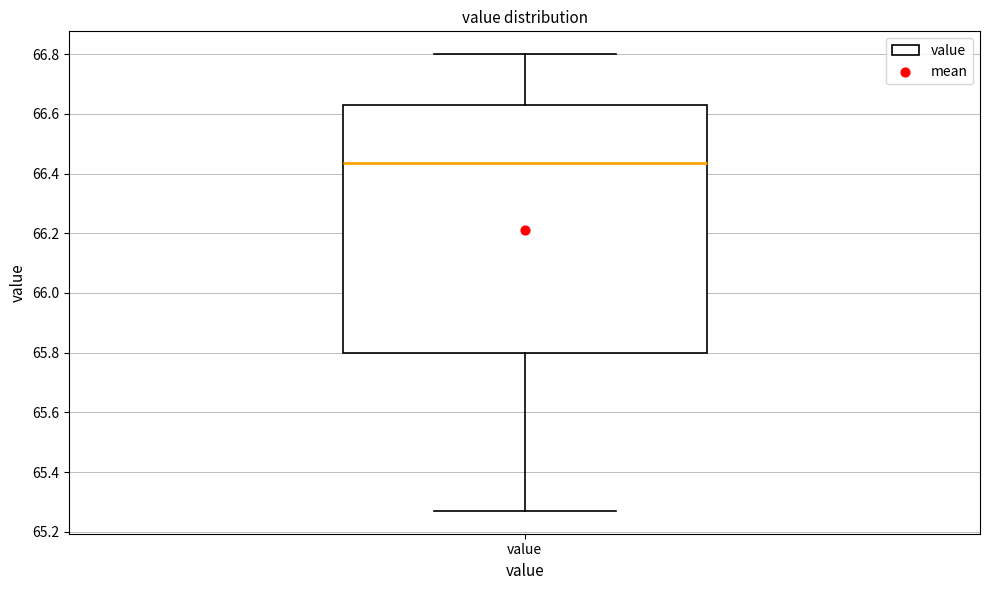

Transcribe this box plot: give where the median line is, the range the box spans, and where the two whiskers end, as read against the y-axis. The values are not printed on the chart, so give them approximately, as read against the axis.

median 66.44, box 65.80 to 66.64, whiskers 65.28 to 66.80